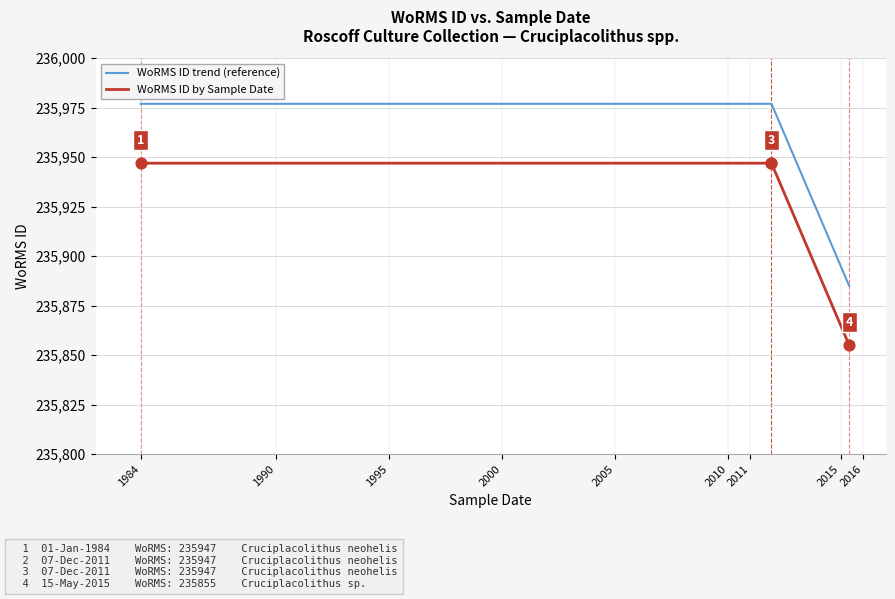

What is the total value across all series at 1990?

471924